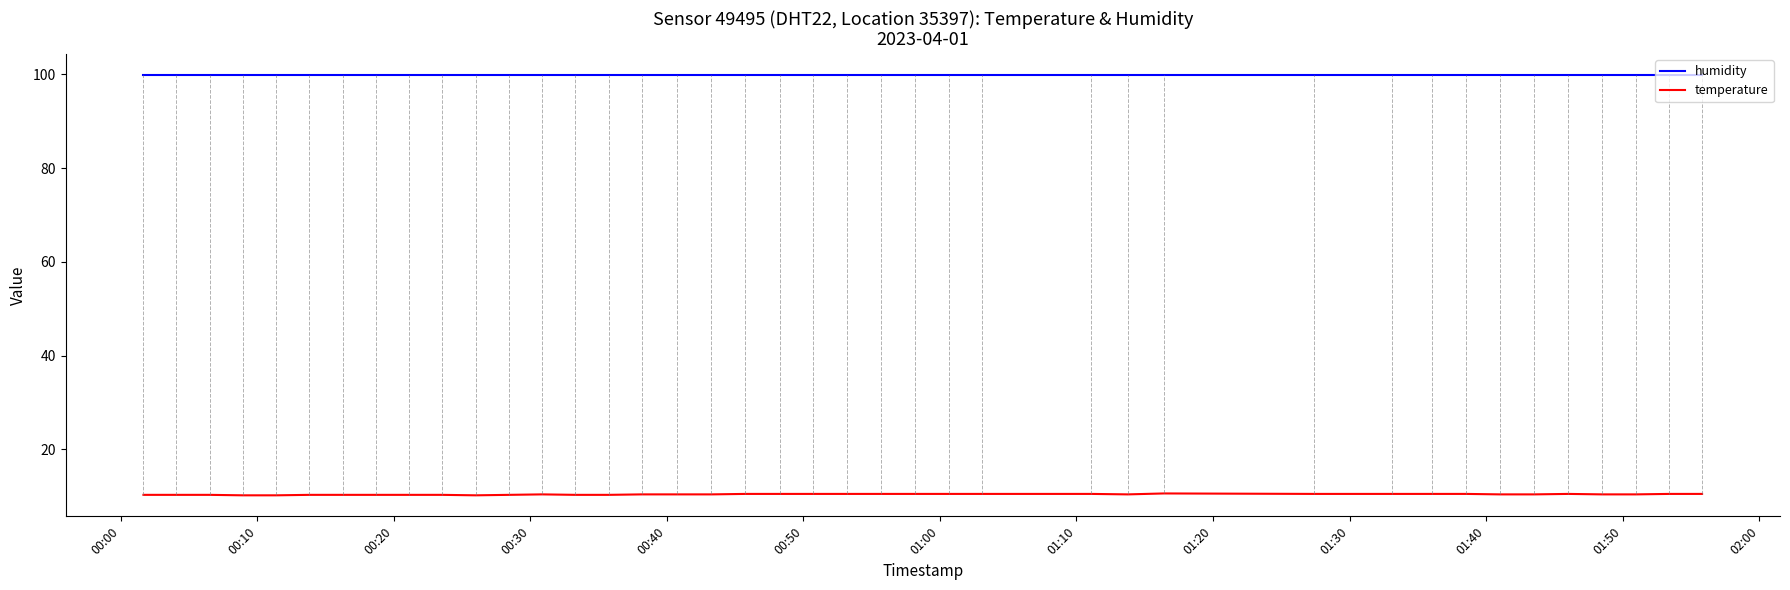

True or false: humidity and temperature cross at least once.

False